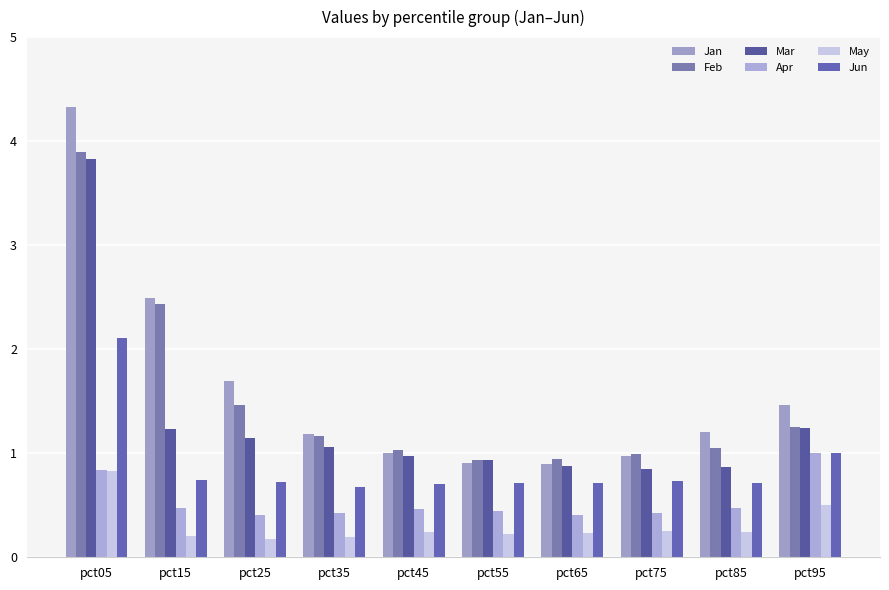

Which series has the largest total across all categories?

Jan